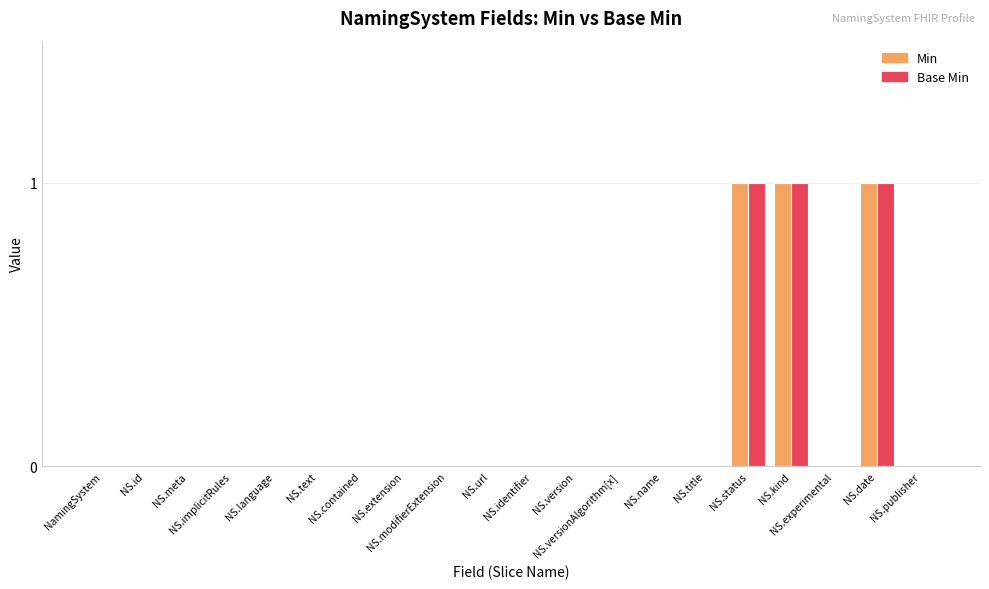

What is the sum of all Base Min values?

3